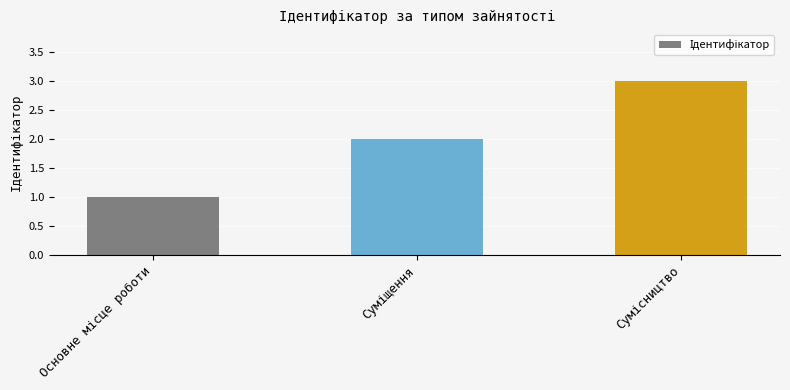

What is the greatest value displayed?

3